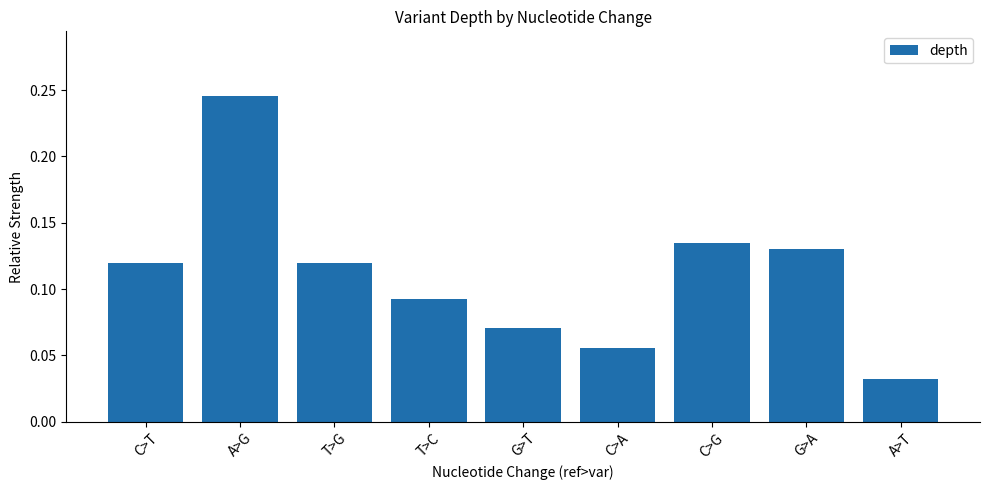

What is the sum of the values at A>G and G>T?

0.3